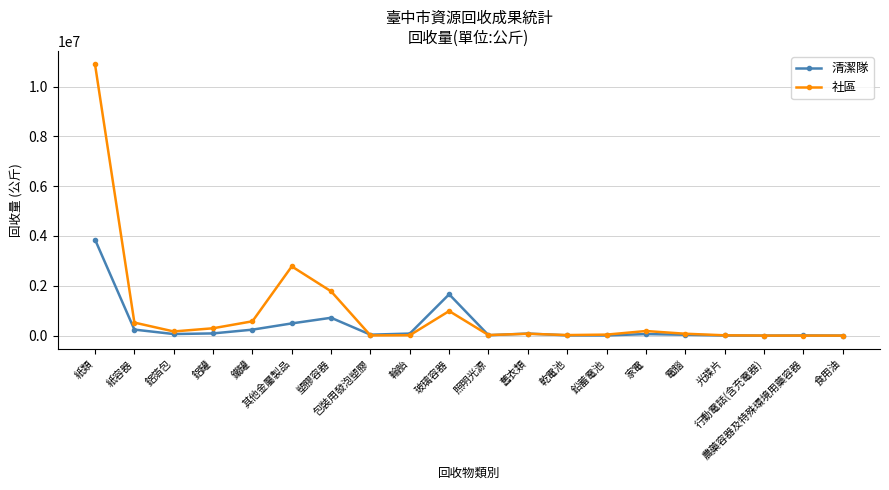

The 社區 series shows 166649 at 鋁箔包. True or false?

True